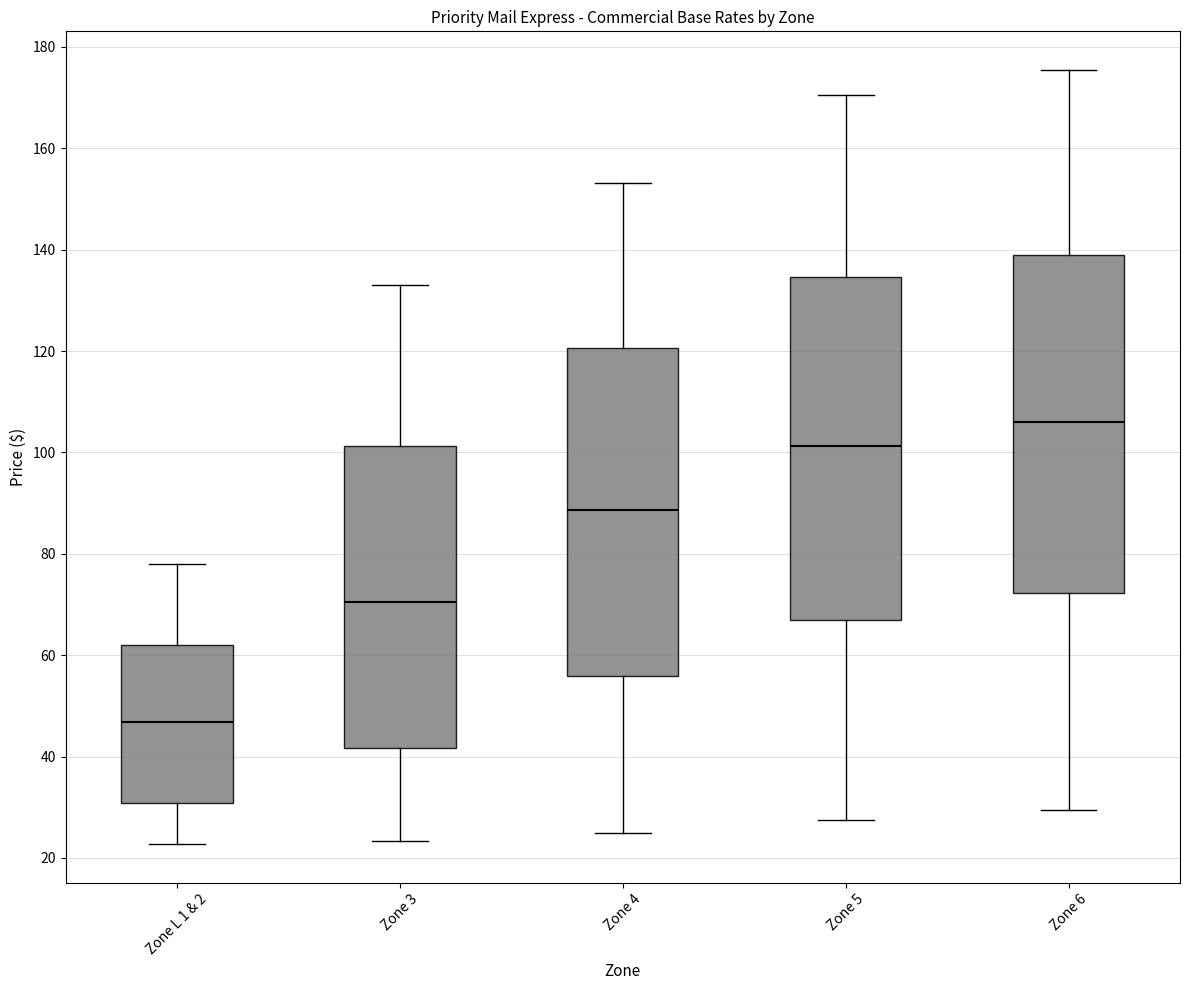

Where does the lower whisker of the box for Zone 4 end on the y-axis? The values are not printed on the chart, so give them approximately, as read against the axis.

26